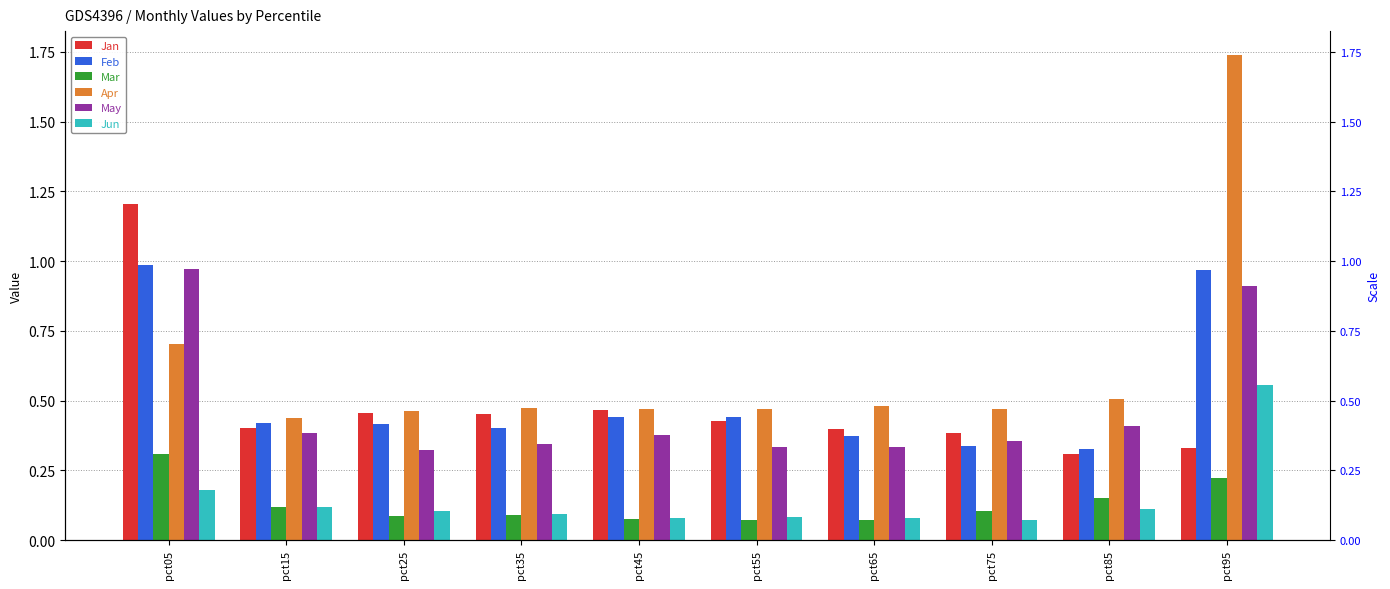

What is the total value across all series at pct65?

1.7